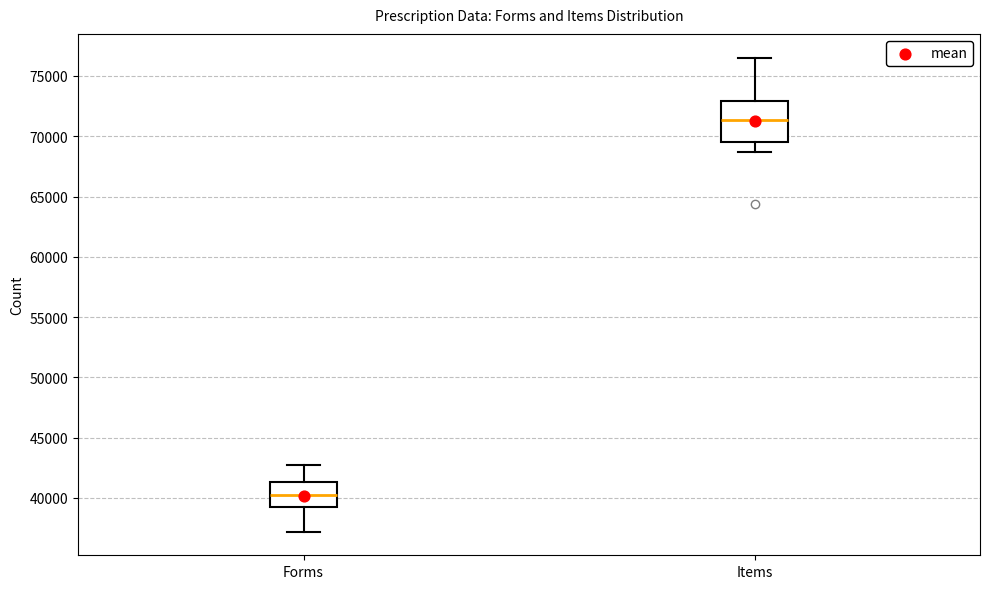

Which box is the tallest, from its lower edge to its upper edge?

Items